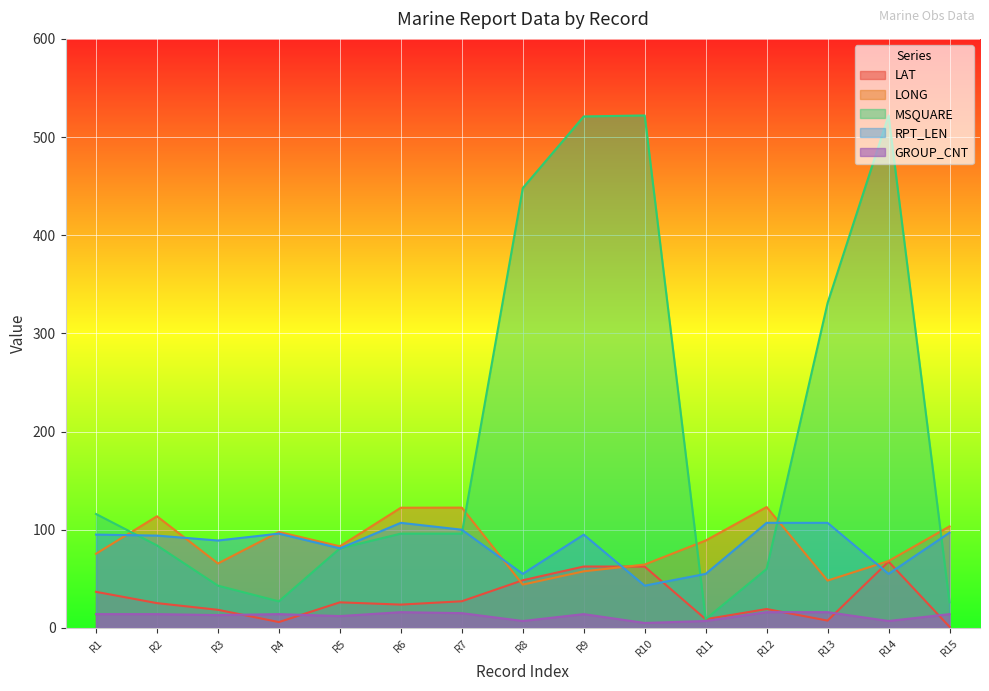

What is the greatest value displayed?

522.0